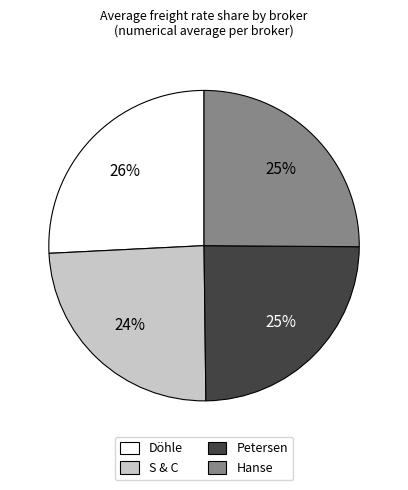

What is the largest slice in the pie chart?

Döhle